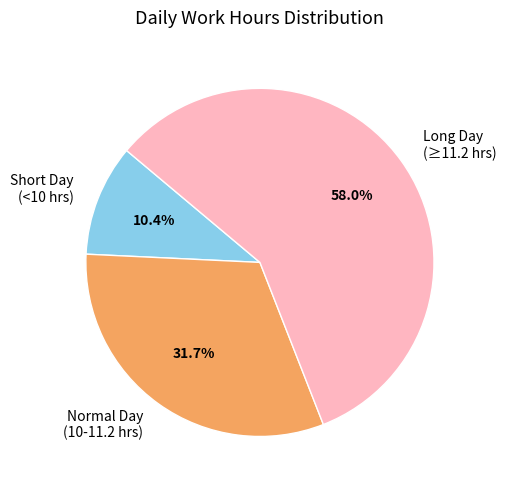

What percentage is NOT represented by Normal Day (10-11.2 hrs)?

68.3%